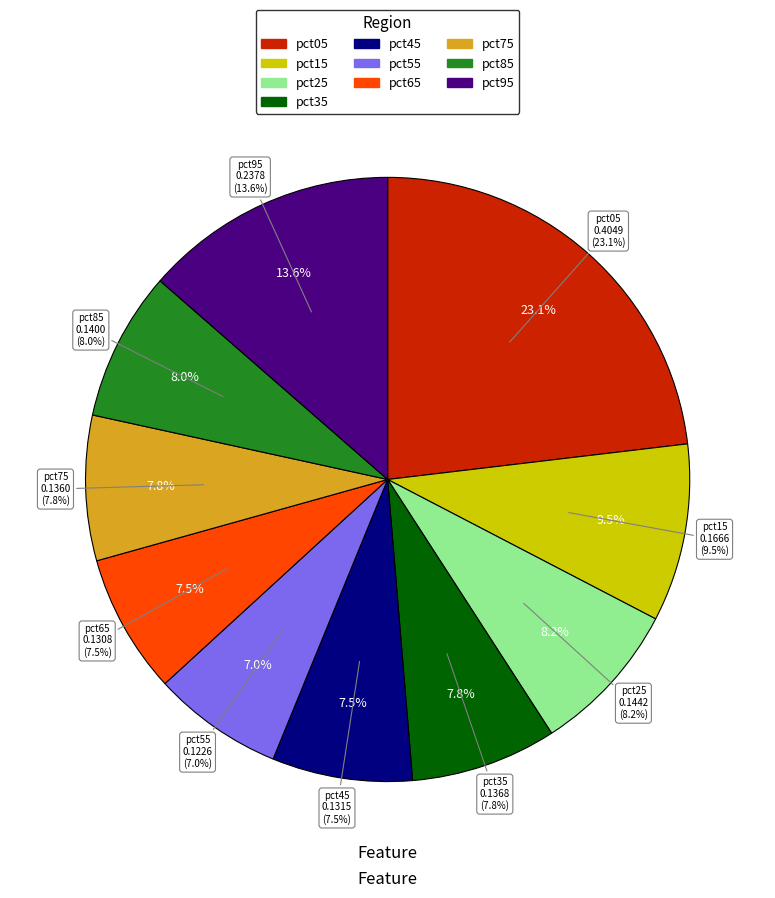

True or false: pct75 accounts for 8% of the total.

True